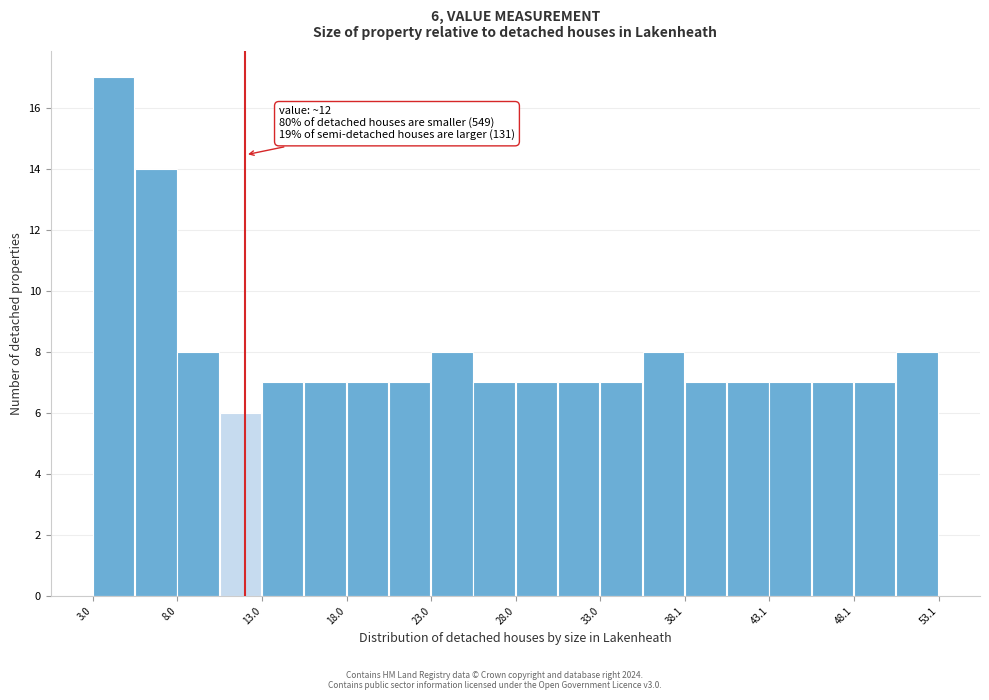

Around what value on the x-axis is the tallest bar? Give the approximate position of its centre, as read against the axis.

4